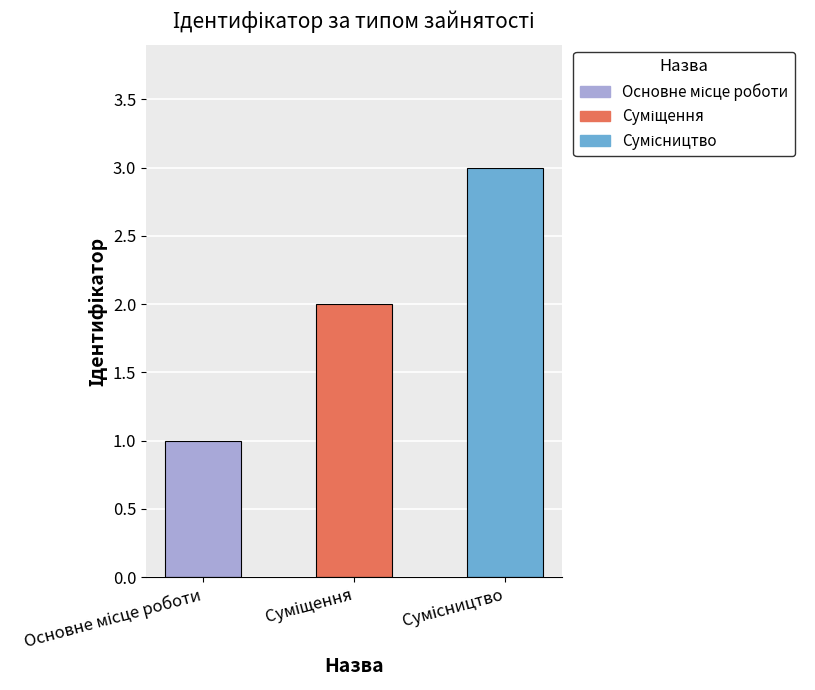

The value at Основне місце роботи is 1. True or false?

True